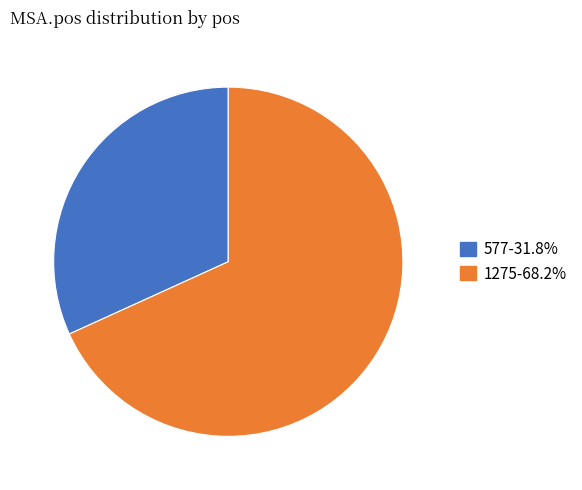

Which slice is the largest?

1275